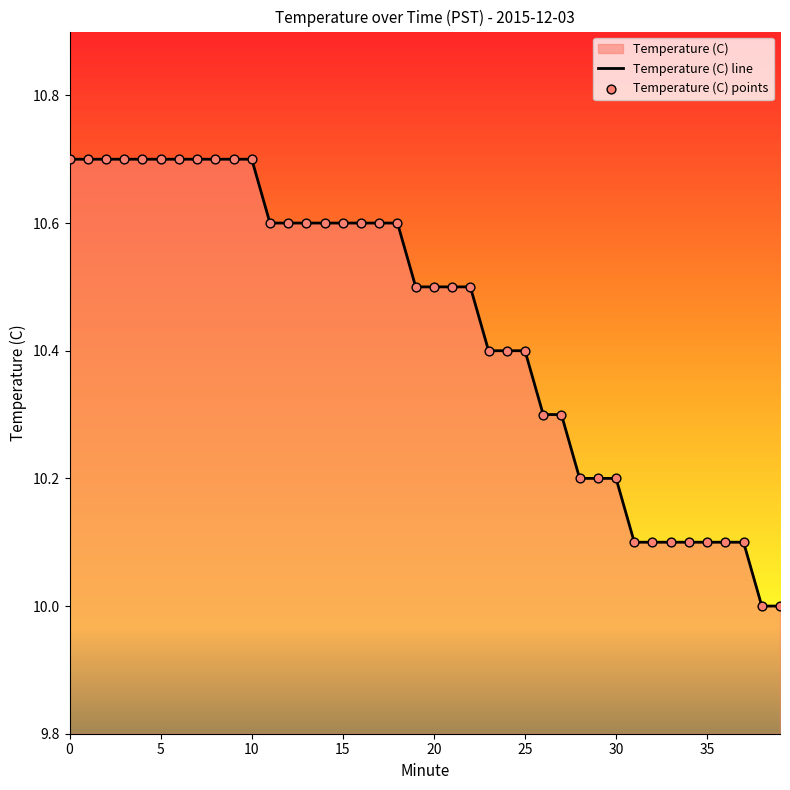

The chart shows a value of 17.2 at 20. True or false?

False